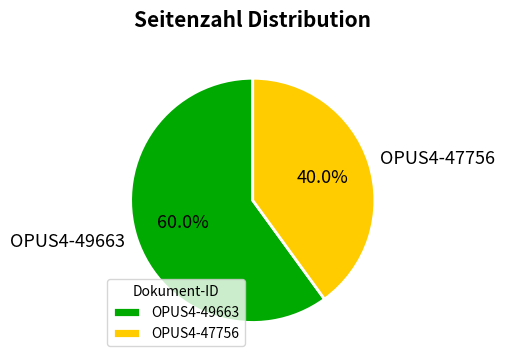

Which category has the biggest portion of the pie?

OPUS4-49663